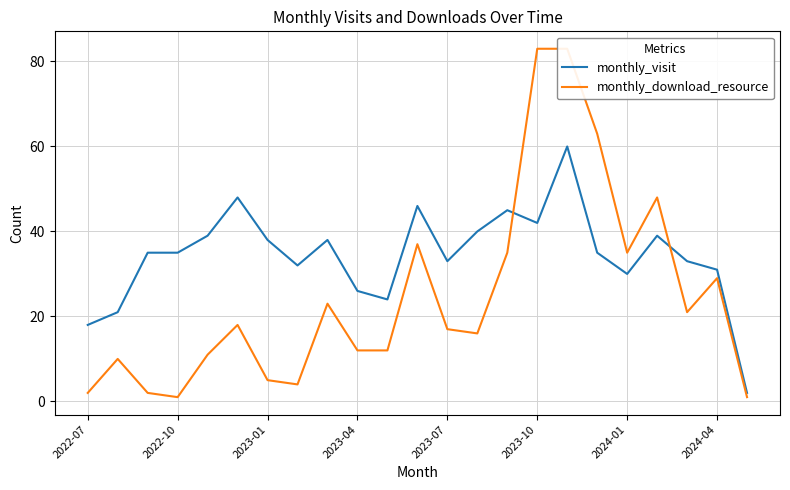

How many lines are shown in the chart?

2